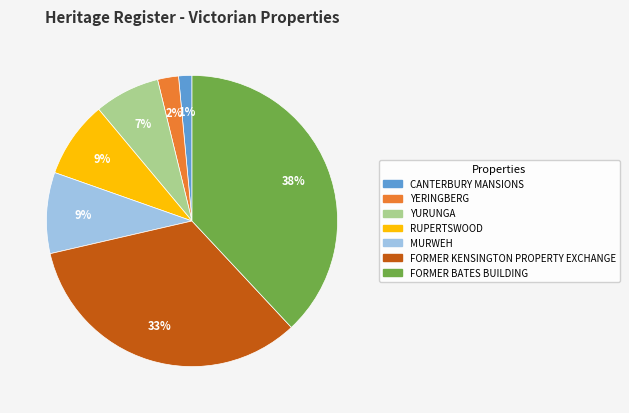

Count the number of slices in the pie.

7